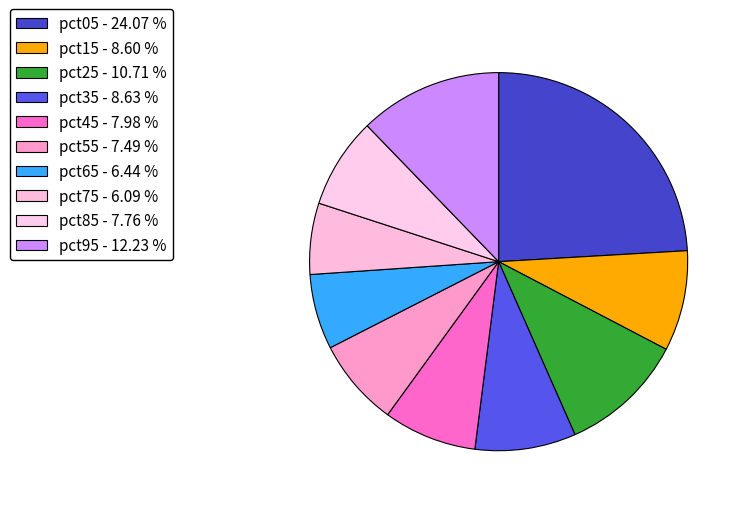

Does pct45 represent more than half of the total?

No